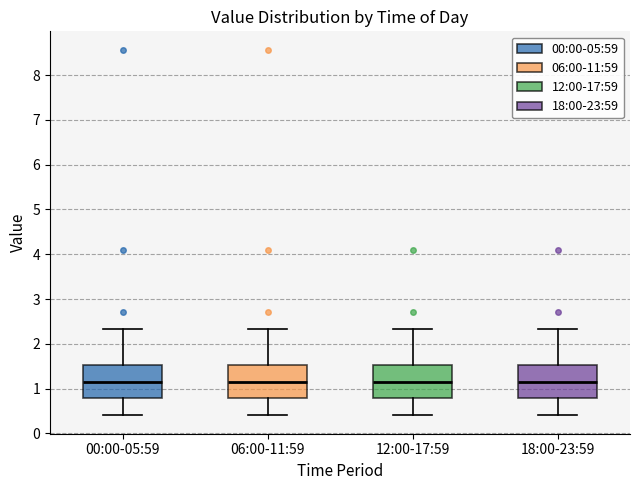

Where does the upper whisker of the box for 06:00-11:59 end on the y-axis? The values are not printed on the chart, so give them approximately, as read against the axis.

2.3